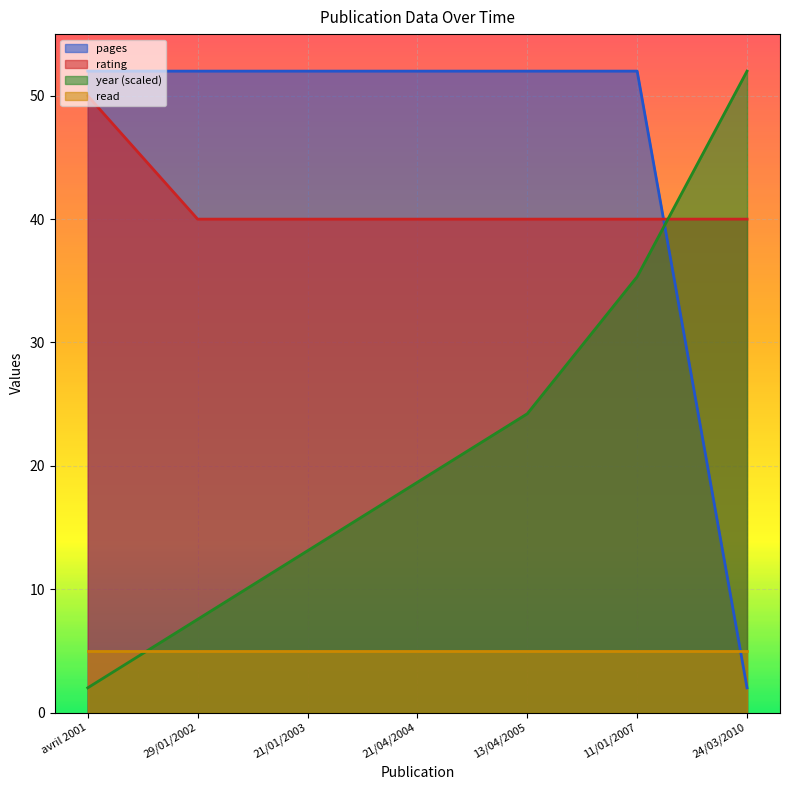

What is the difference between the maximum and minimum values in the year series?

50.0